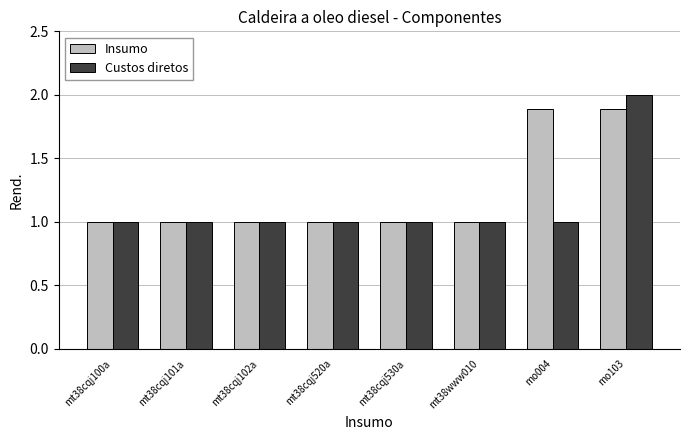

The value of Insumo at mt38cqj520a is 1.0. True or false?

True